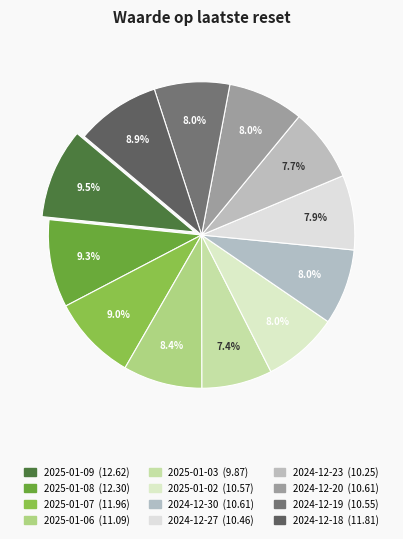

What percentage is the 2024-12-18 slice, to the nearest percent?

9%